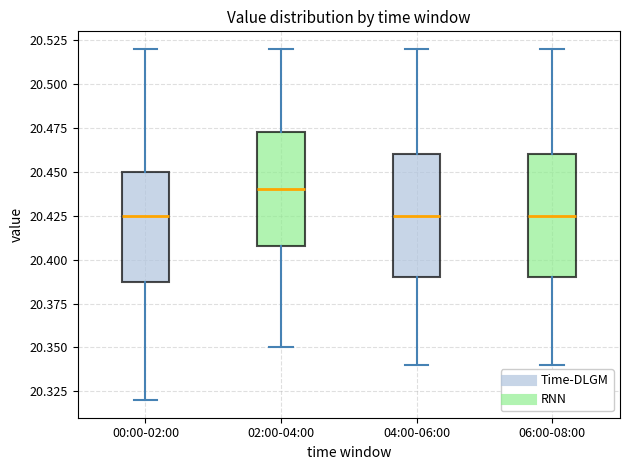

Which box has the highest median line?

02:00-04:00